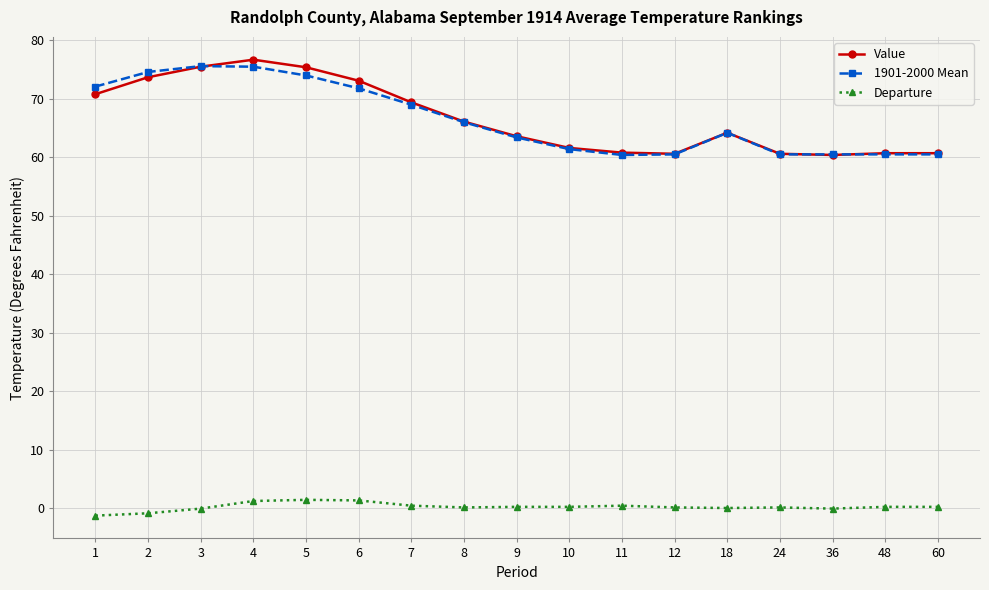

What is the difference between the maximum and second lowest values in the 1901-2000 Mean series?

15.1